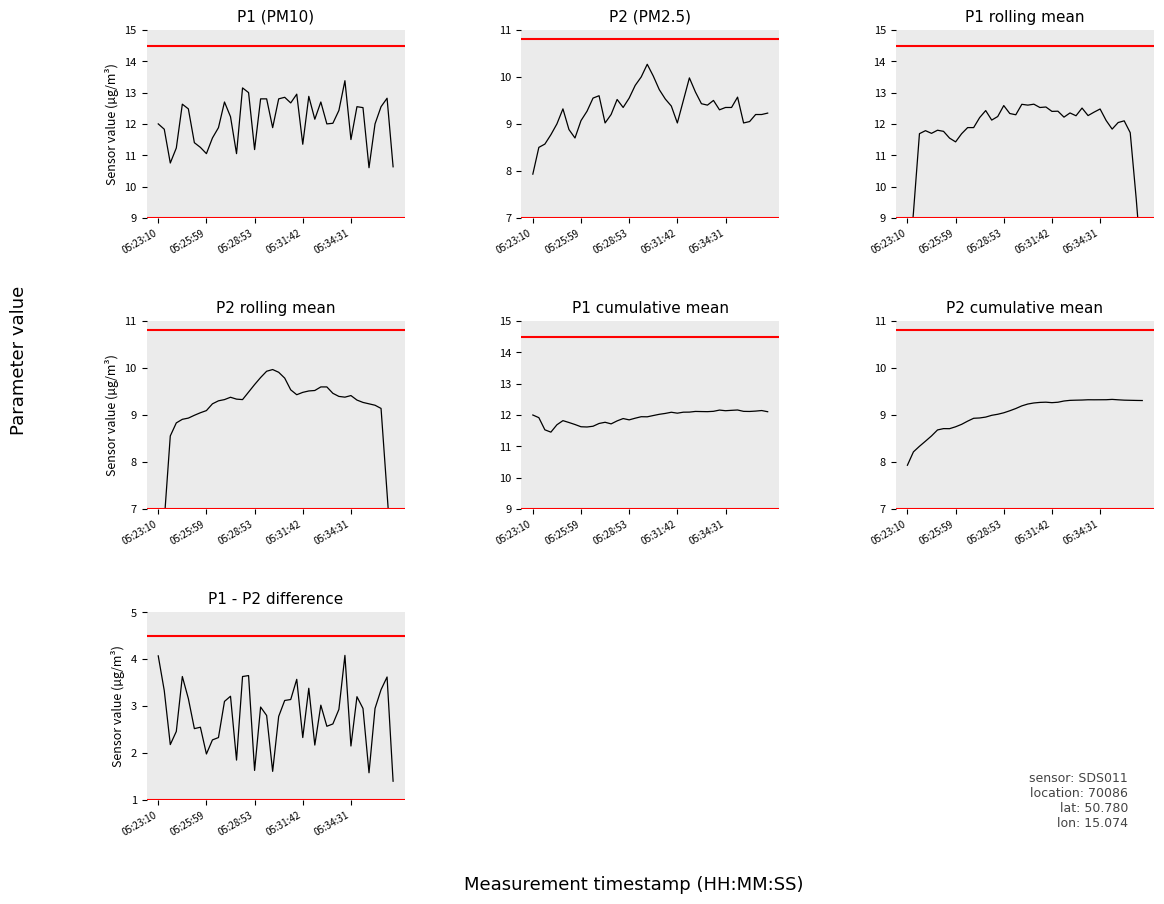

Between P1 and 2, which is larger?

P1